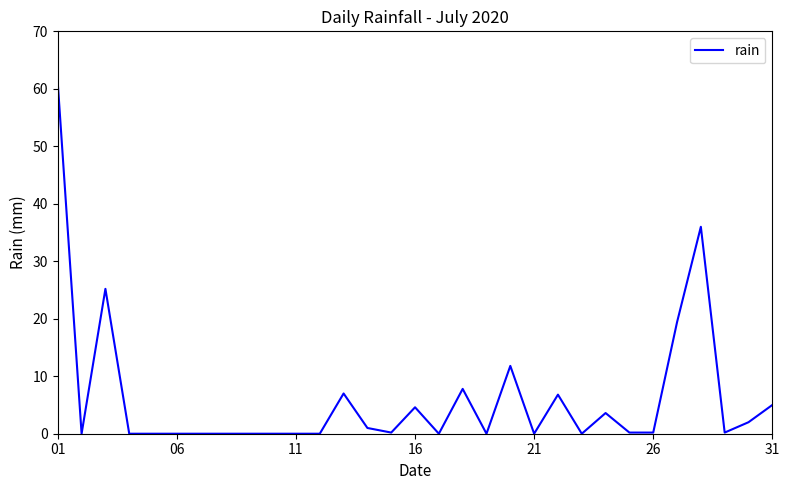

What is the difference between the maximum and minimum values?

61.0